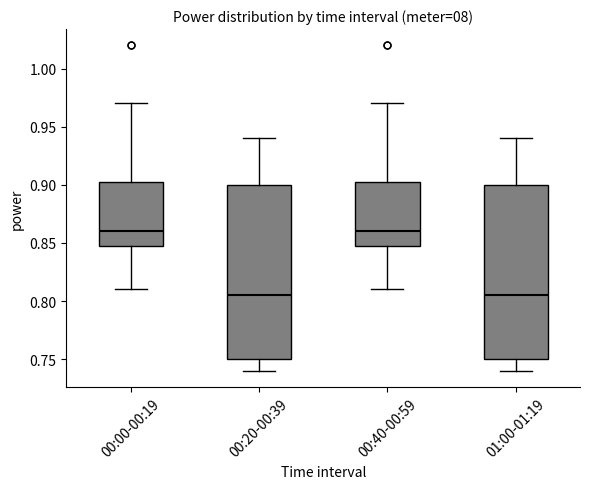

Where does the lower whisker of the box for 00:20-00:39 end on the y-axis? The values are not printed on the chart, so give them approximately, as read against the axis.

0.740